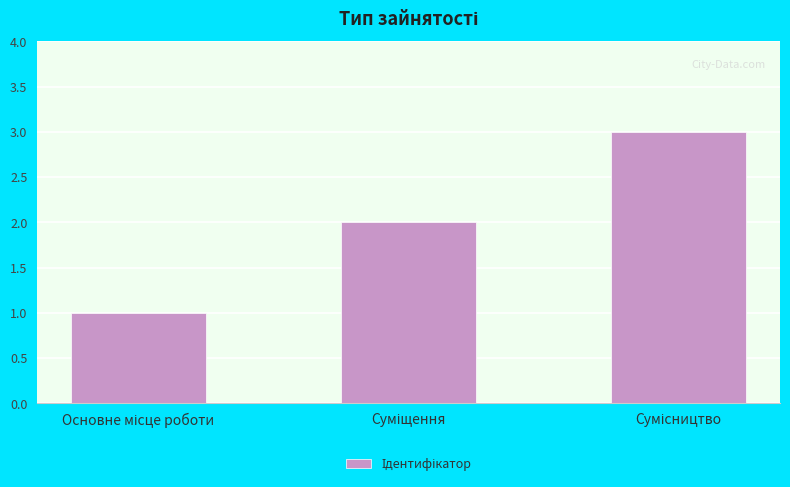

What is the greatest value displayed?

3